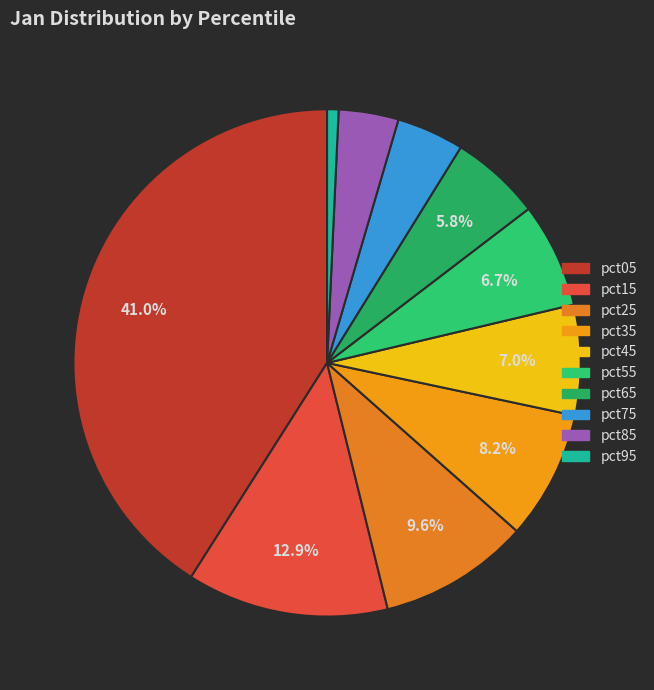

Is it true that pct05 is 32% of the pie?

False